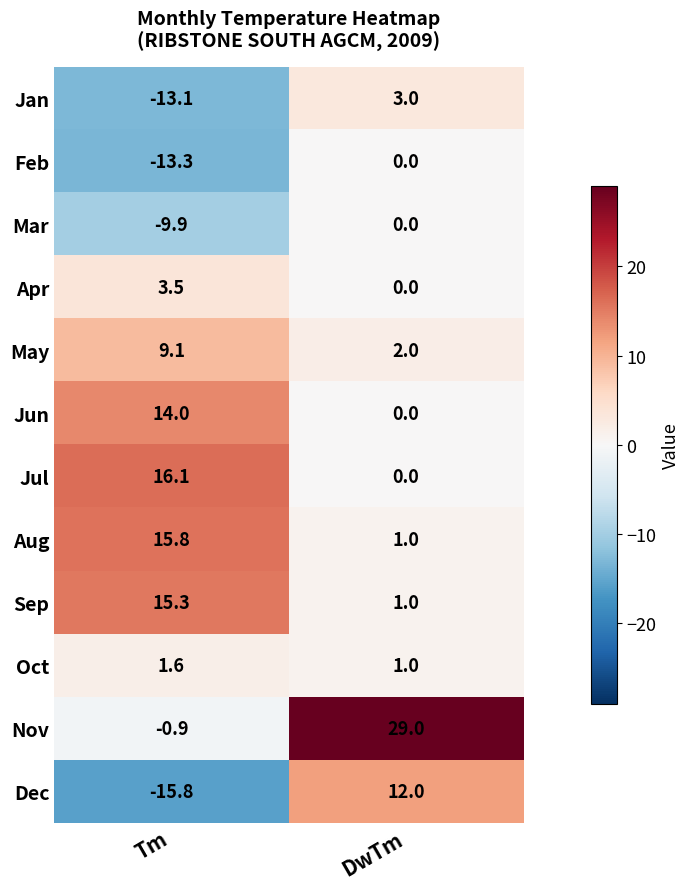

Which category has the lowest value in the Jul series?

DwTm